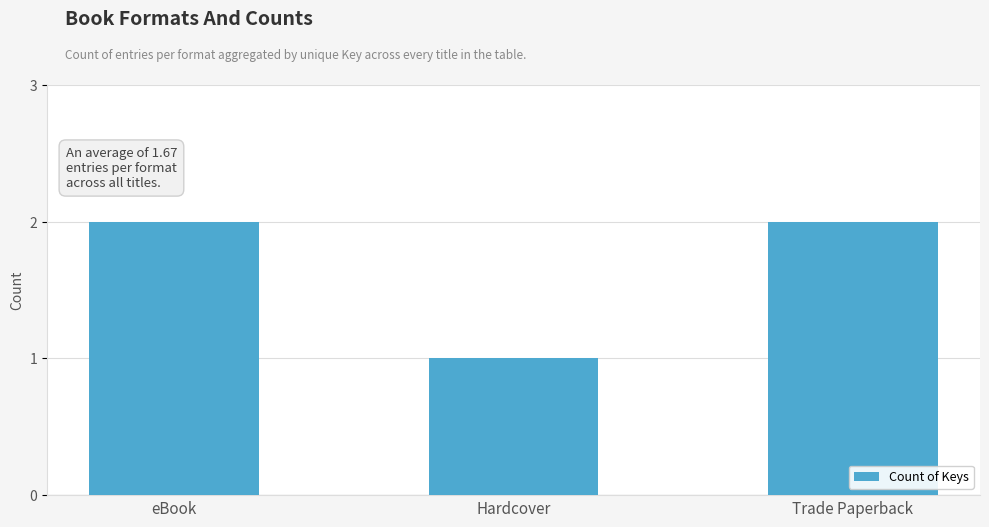

Reading right to left, transcribe all the data shown in this chart.

Trade Paperback=2	Hardcover=1	eBook=2